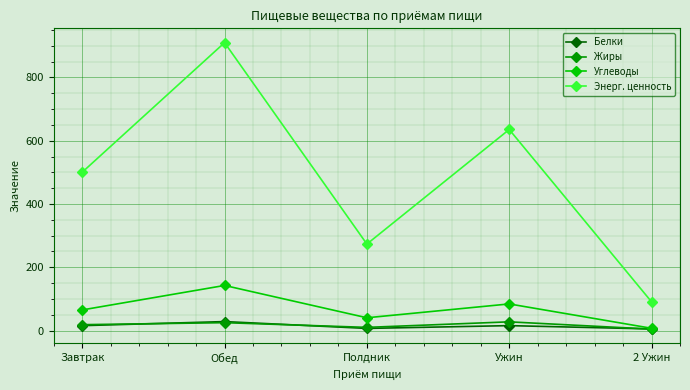

Where does the Белки series first go above 15?

Завтрак